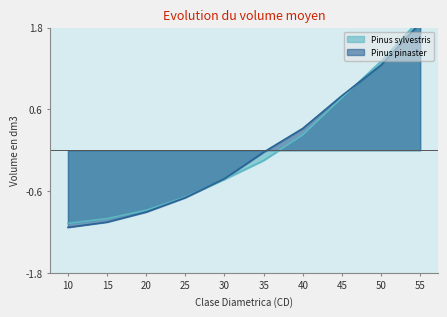

At how many categories does at least one series exceed 0?

4